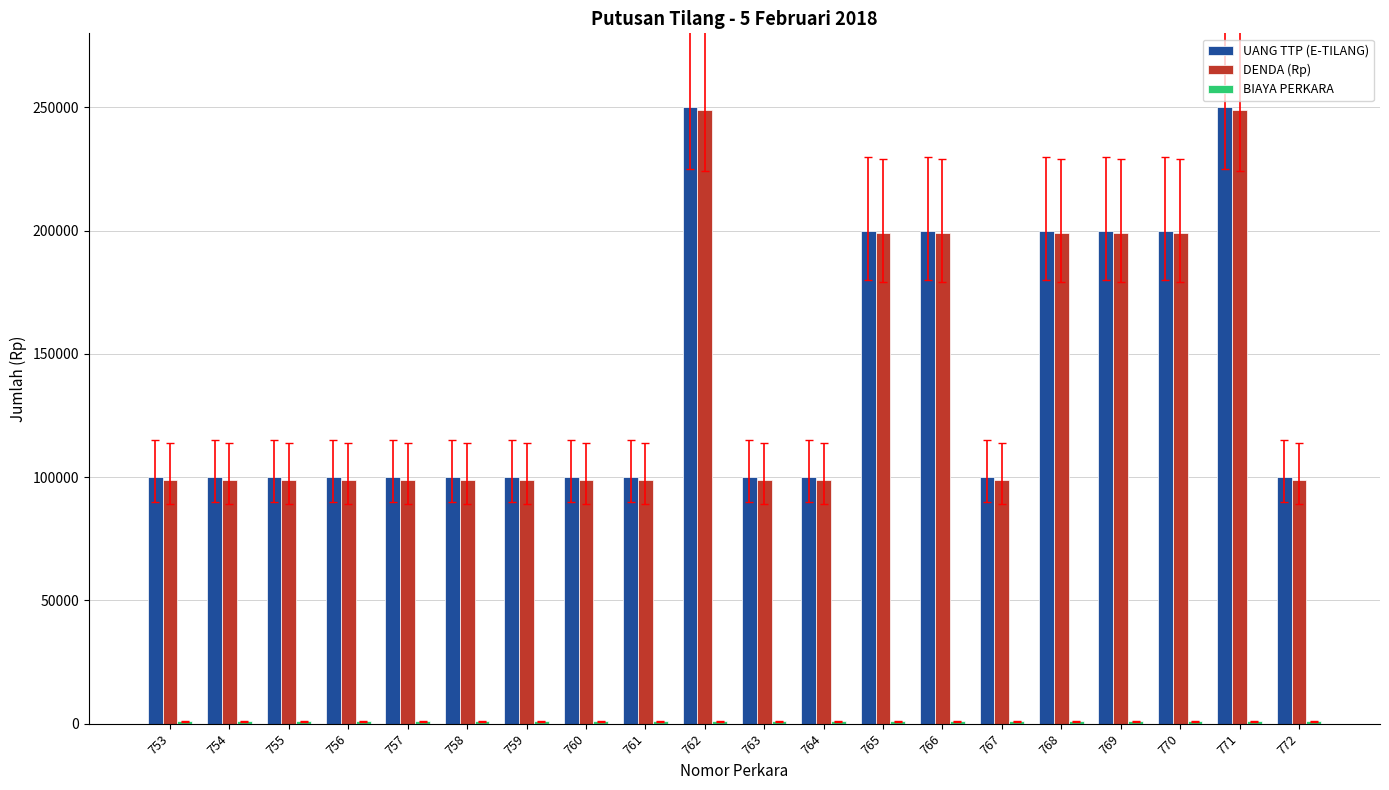

What is the total value across all series at 762?

500000